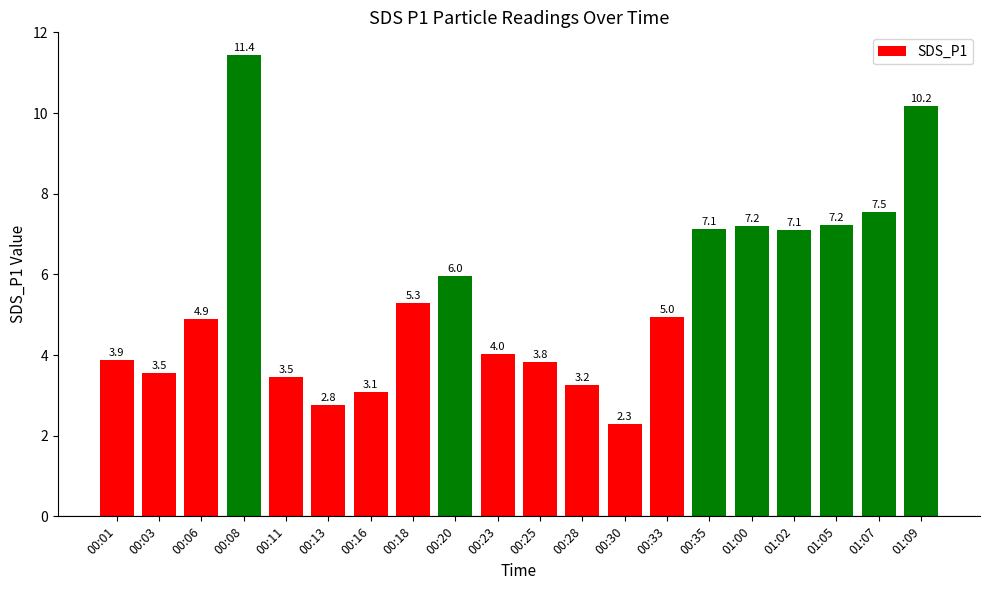

What is the sum of all values?

109.0